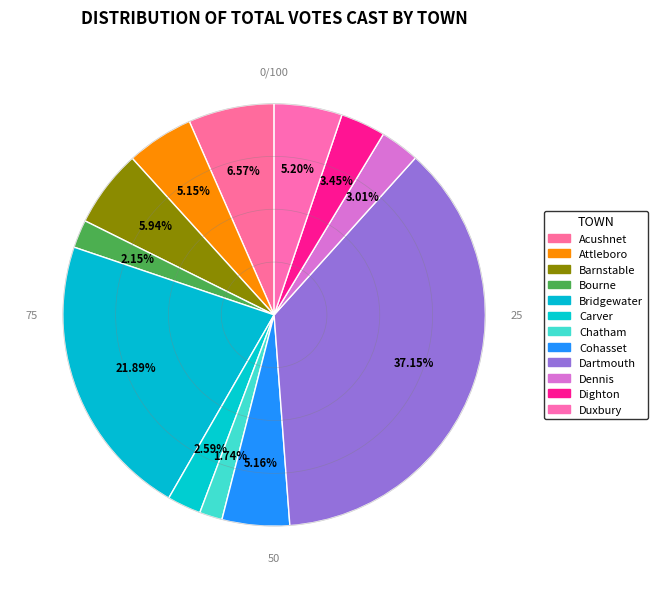

Approximately how many times larger is the value at Bridgewater compared to Attleboro?

4.3